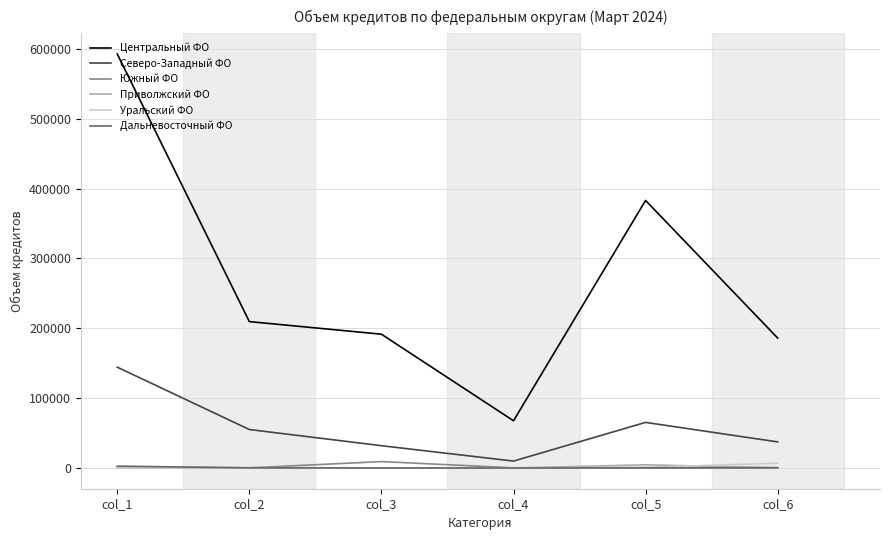

What is the approximate value of Уральский ФО at col_5, to the nearest 10?

1020